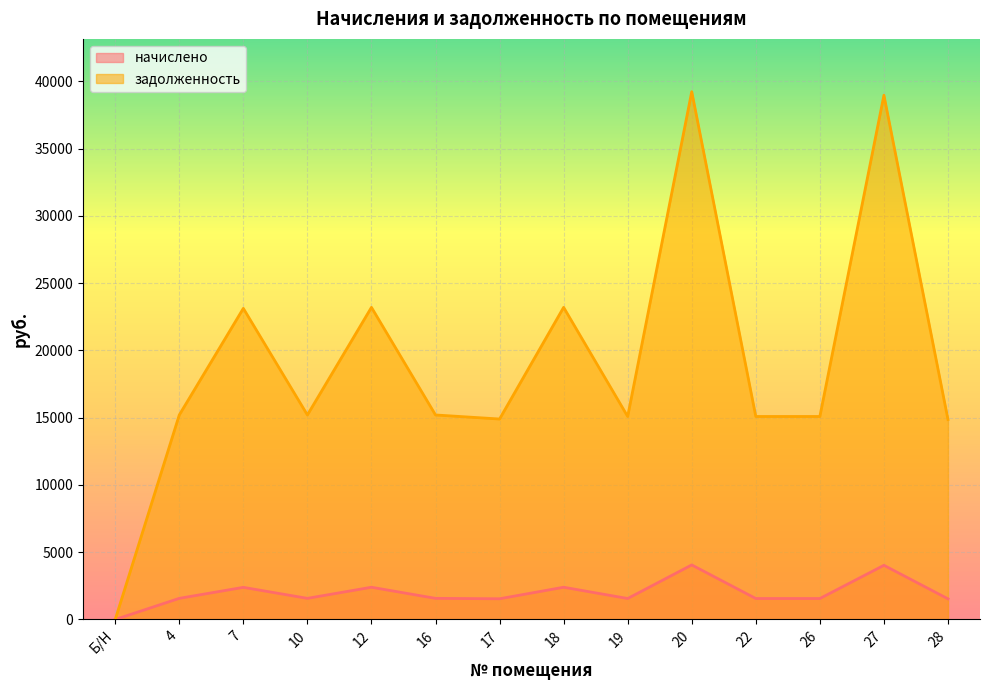

Rank the series at Б/Н from highest to lowest value.

начислено, задолженность